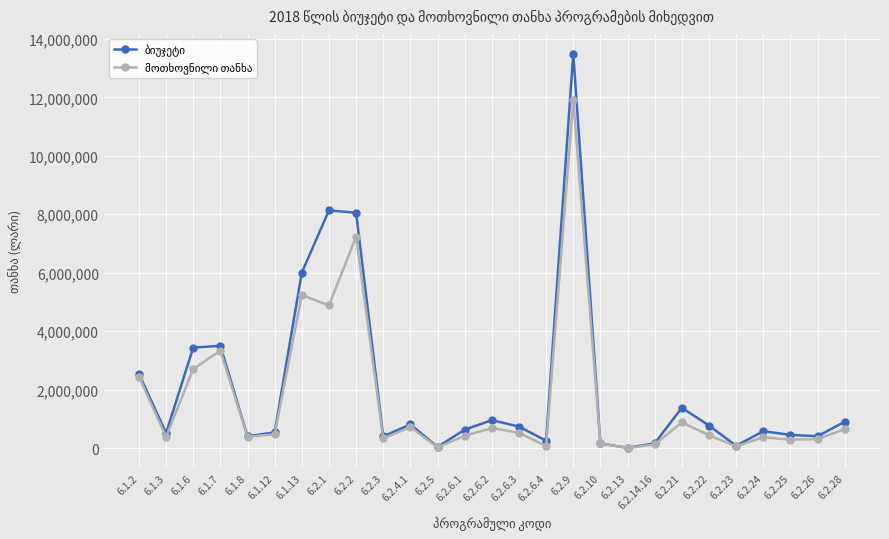

What is the greatest value displayed?

13494994